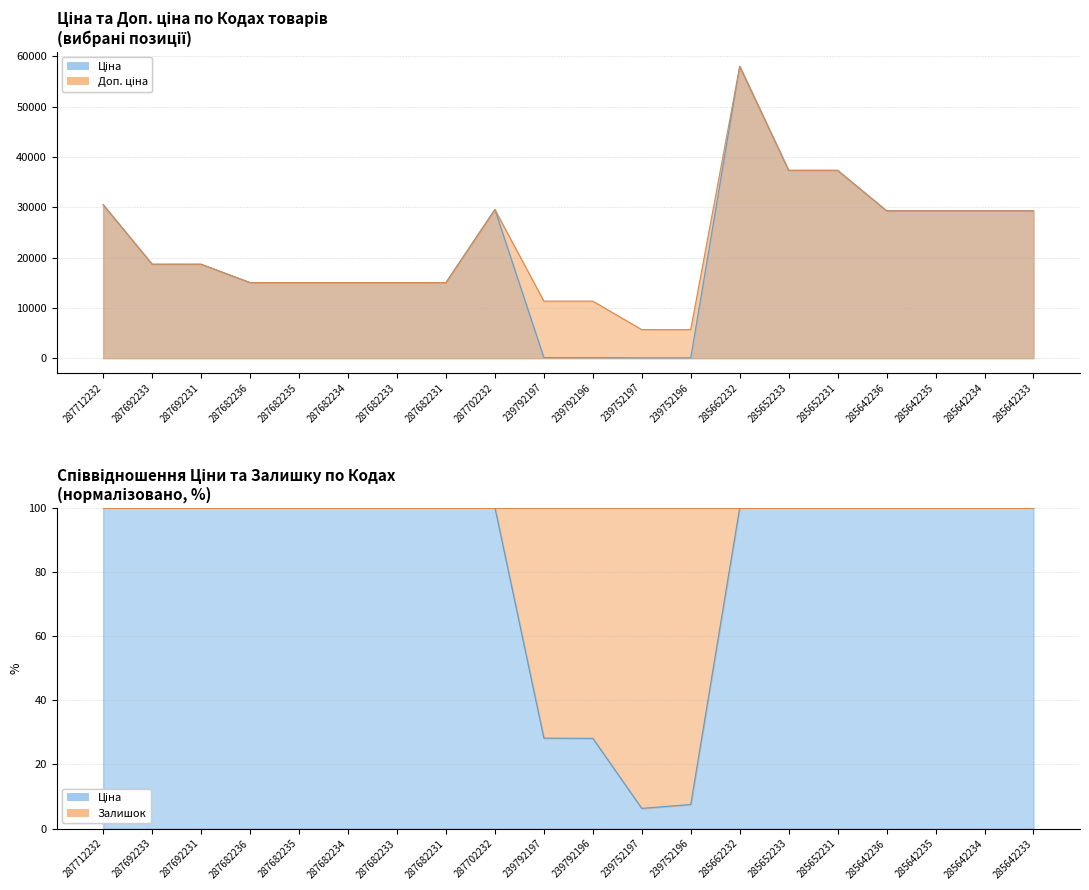

At which category does the chart reach its peak across all series?

285662232